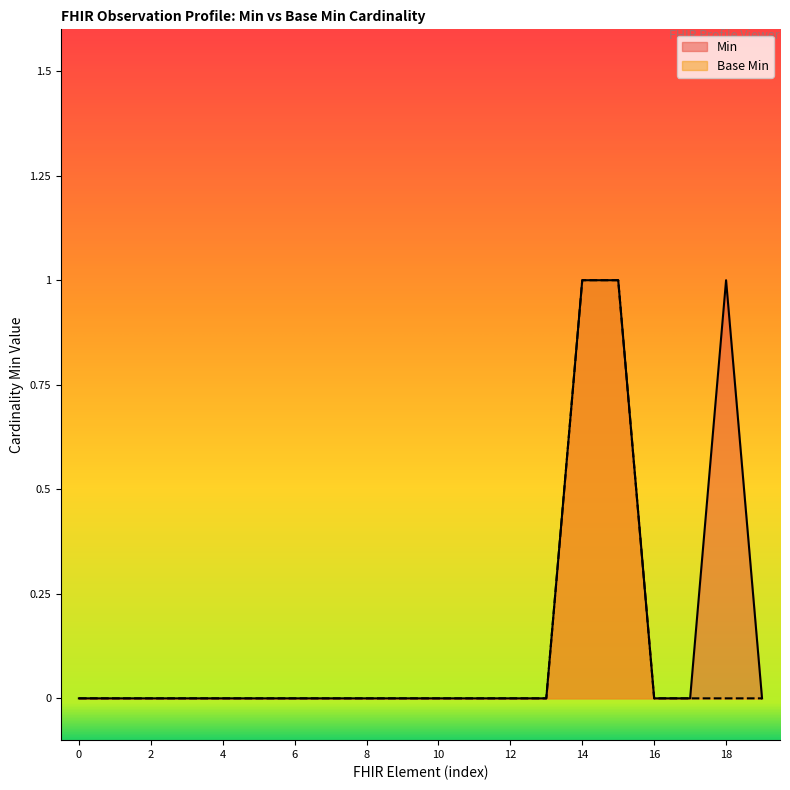

Reading left to right, transcribe all the data shown in this chart.

Min: 0	0	0	0	0	0	0	0	0	0	0	0	0	0	1	1	0	0	1	0
Base Min: 0	0	0	0	0	0	0	0	0	0	0	0	0	0	1	1	0	0	0	0